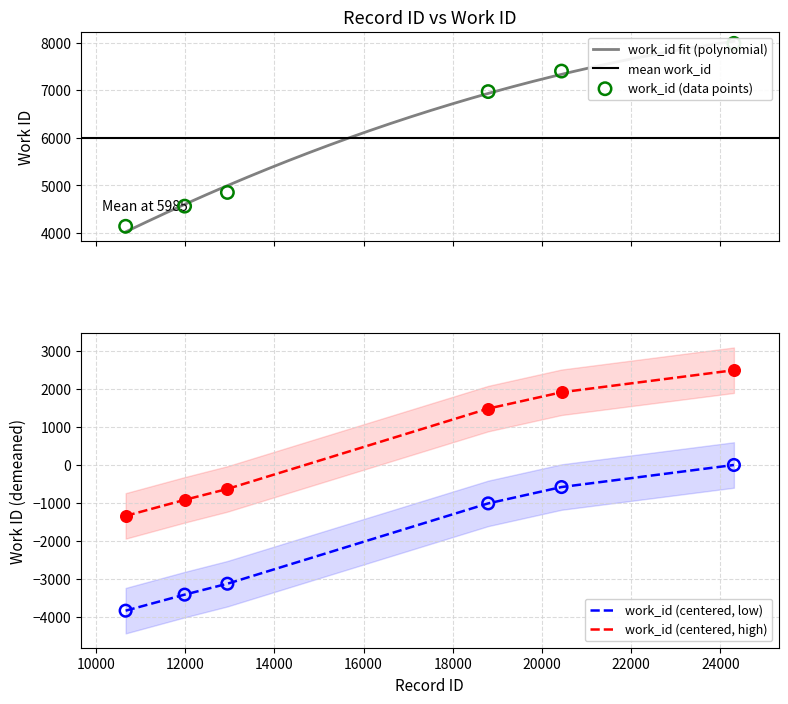

What is the ratio of the value at 24301 to the value at 18792?

1.1